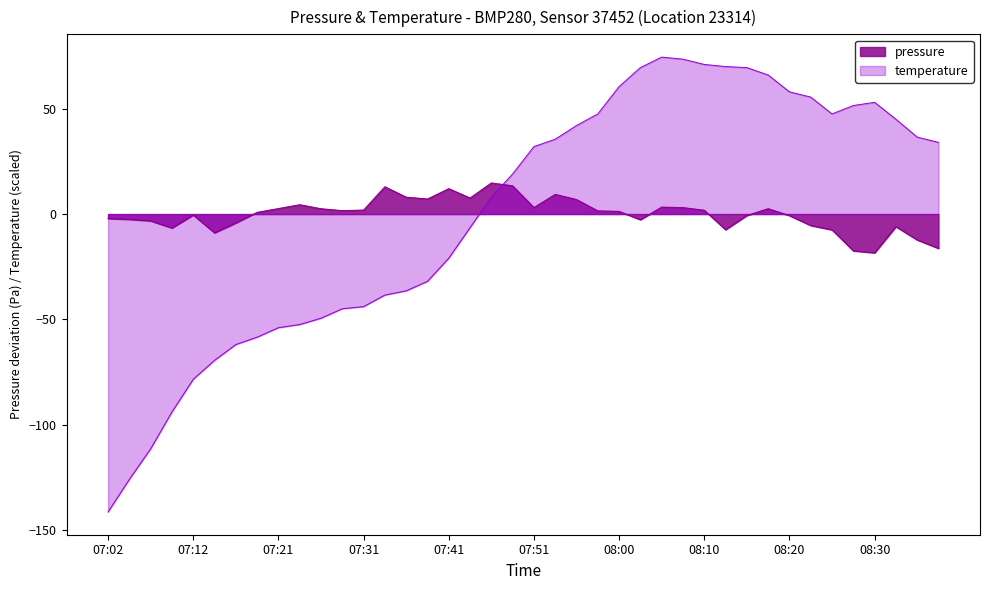

How many interior local peaks does the temperature series have?

2